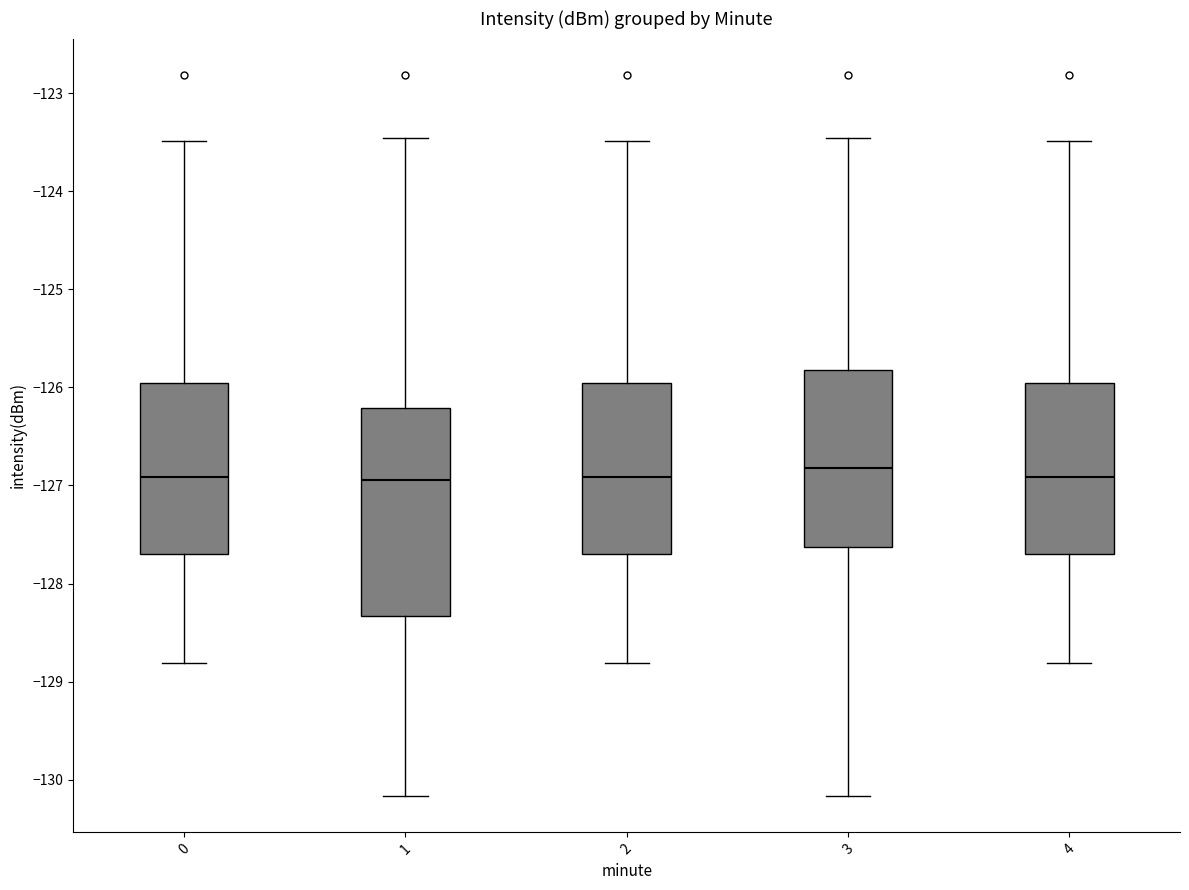

Which box is the tallest, from its lower edge to its upper edge?

1